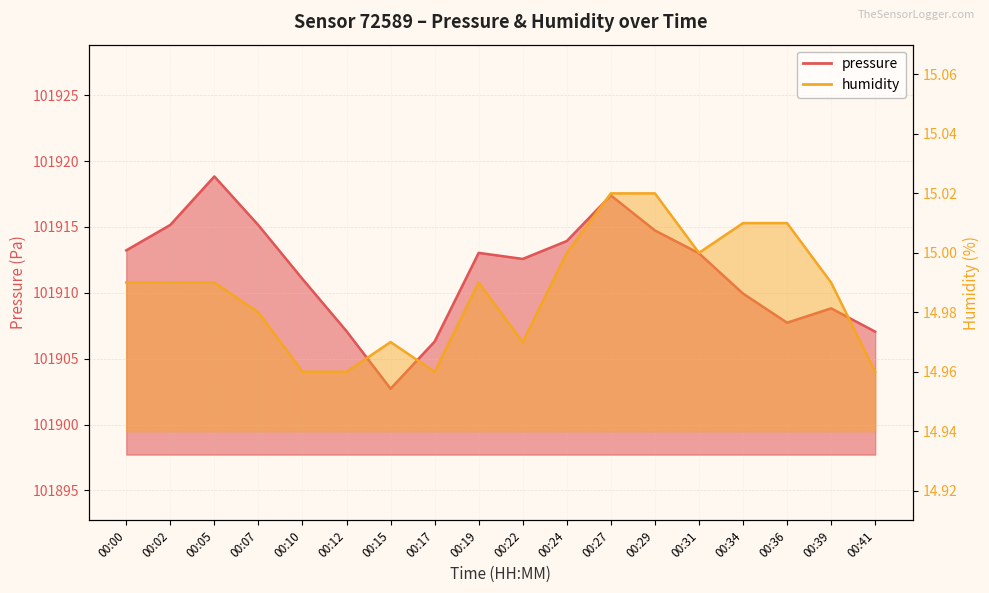

Where does the pressure series first go above 101913?

00:00